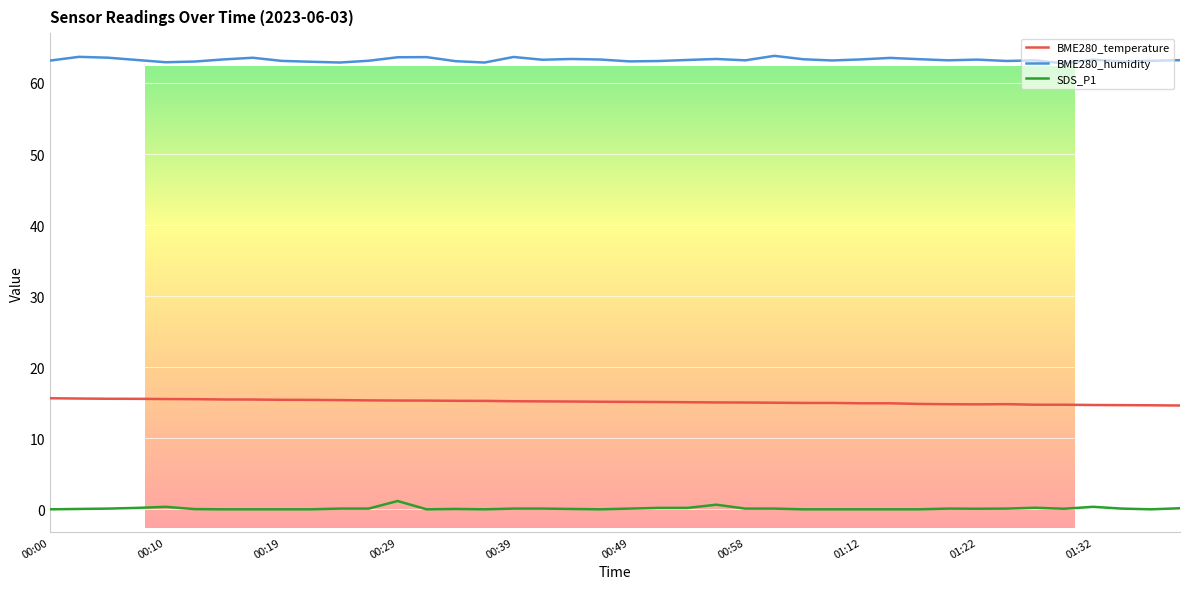

Which series has the largest total across all categories?

BME280_humidity